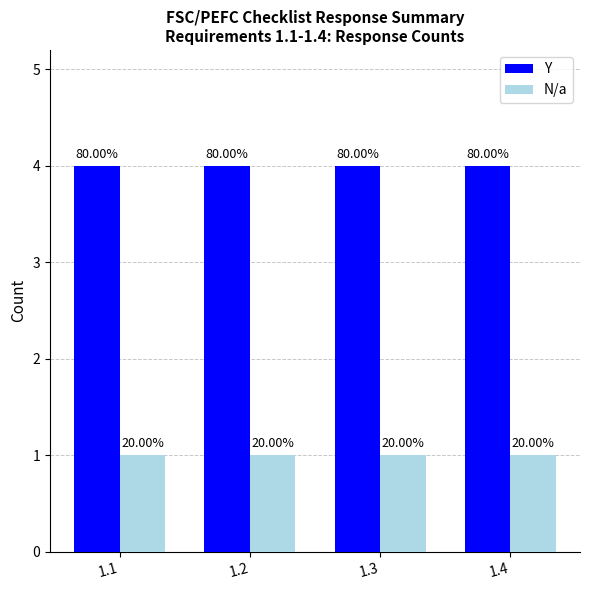

Reading left to right, list all the values displayed in this chart.

Y: 1.1=4	1.2=4	1.3=4	1.4=4
N/a: 1.1=1	1.2=1	1.3=1	1.4=1